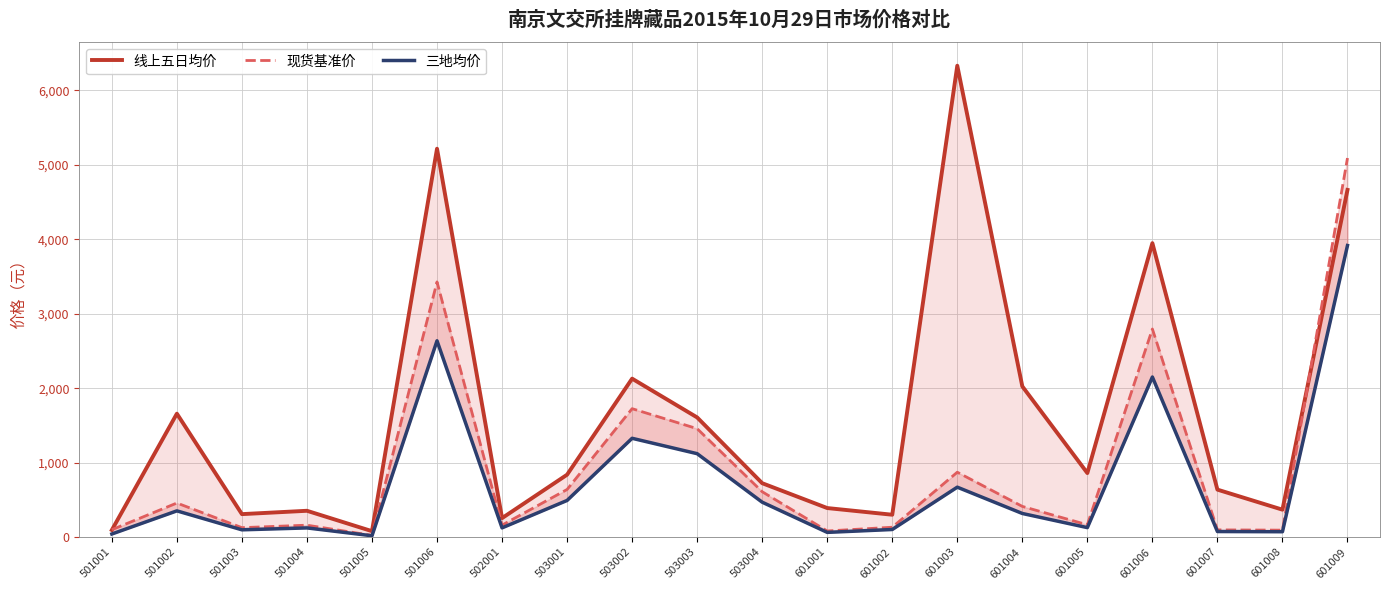

In 现货基准价, how many points are higher than both neighbors (excluding endpoints)?

6